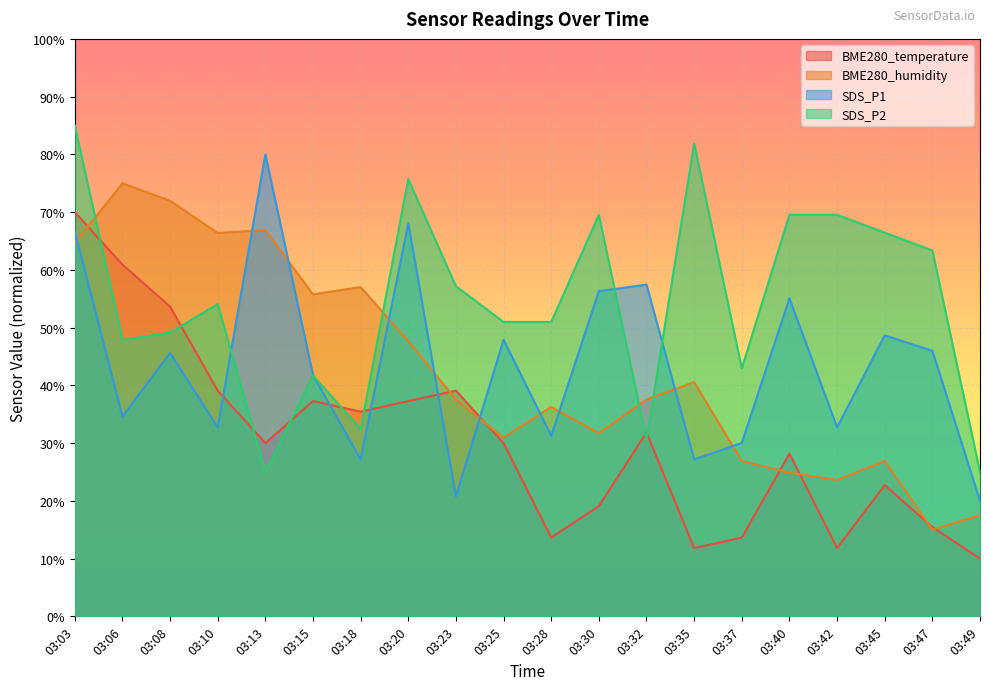

Between 03:20 and 03:45, which series saw the biggest shift?

BME280_humidity